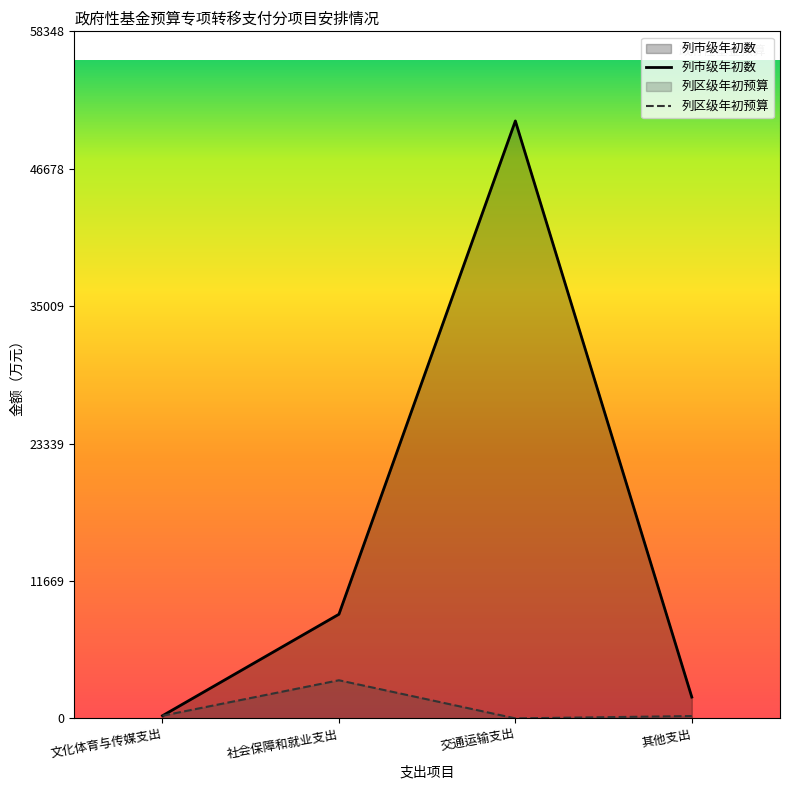

Which series has the widest spread of values?

列市级年初数